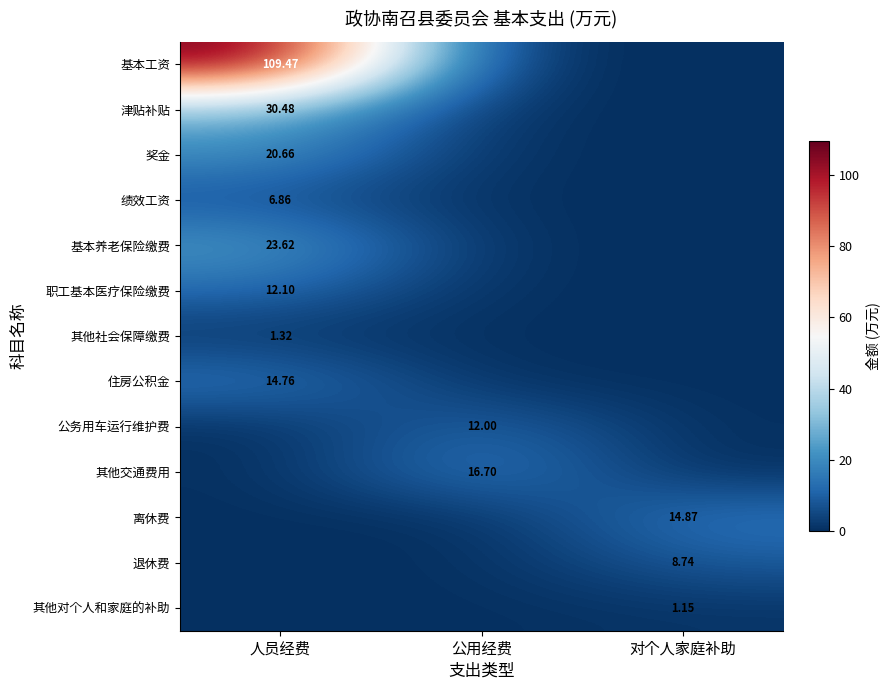

What is the highest value of the 住房公积金 series?

14.8